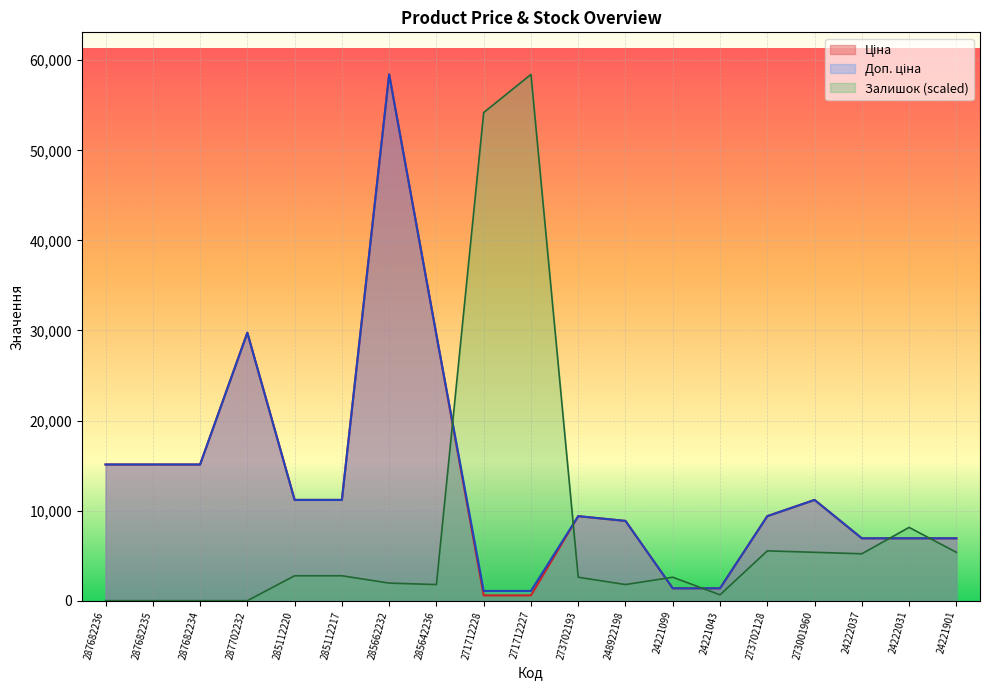

List the labels in order of Ціна value, largest first.

285662232, 287702232, 285642236, 287682236, 287682235, 287682234, 285112220, 285112217, 273001960, 273702193, 273702128, 248922198, 24222037, 24222031, 24221901, 24221099, 24221043, 271712228, 271712227